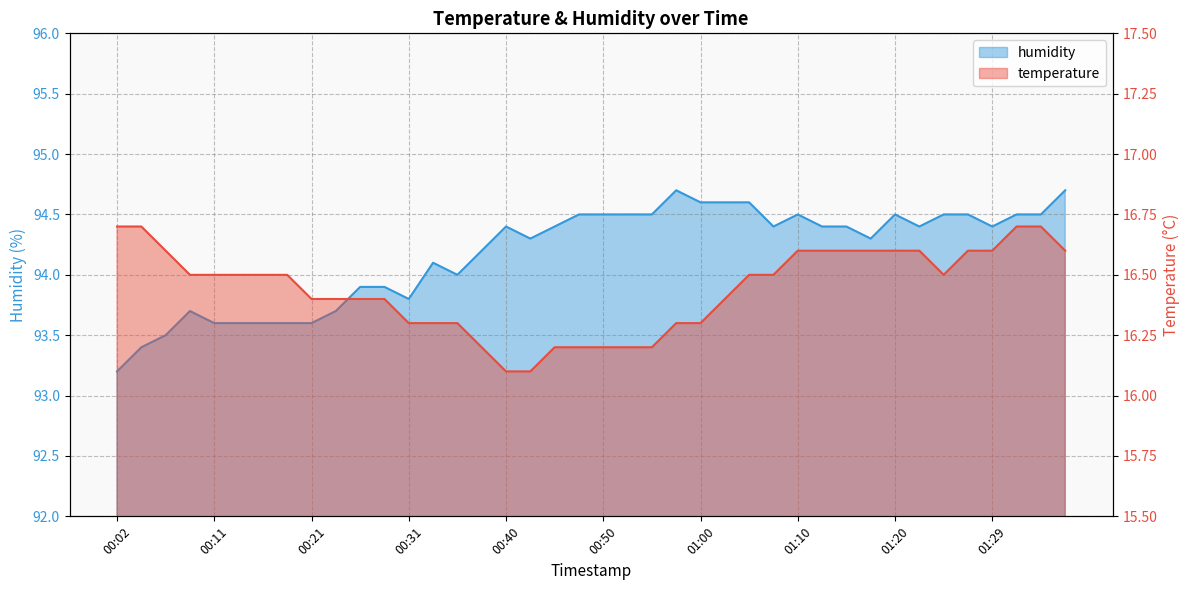

What is the difference between the second highest and second lowest values in the temperature series?

0.6